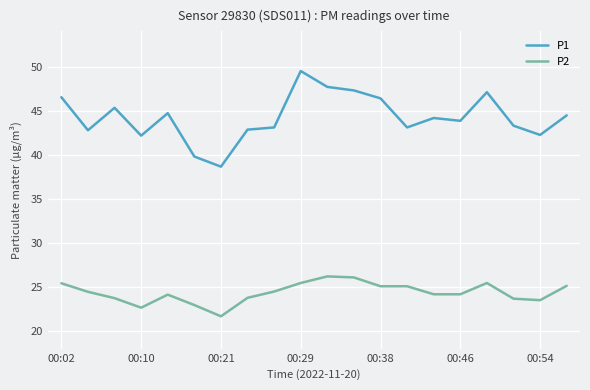

True or false: P2 and P1 intersect in this chart.

False